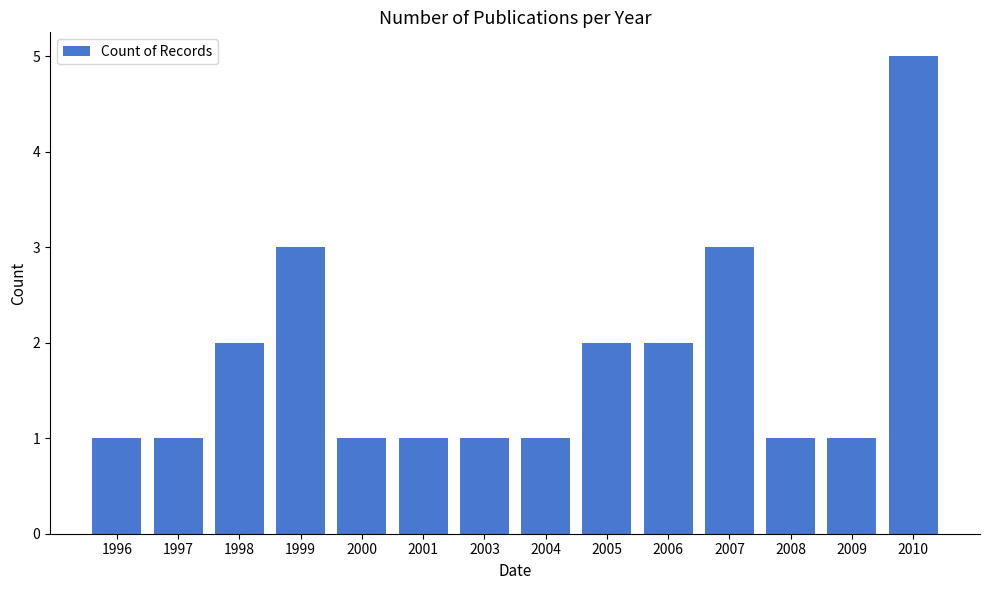

What is the value of the 11th bar from the left?

3